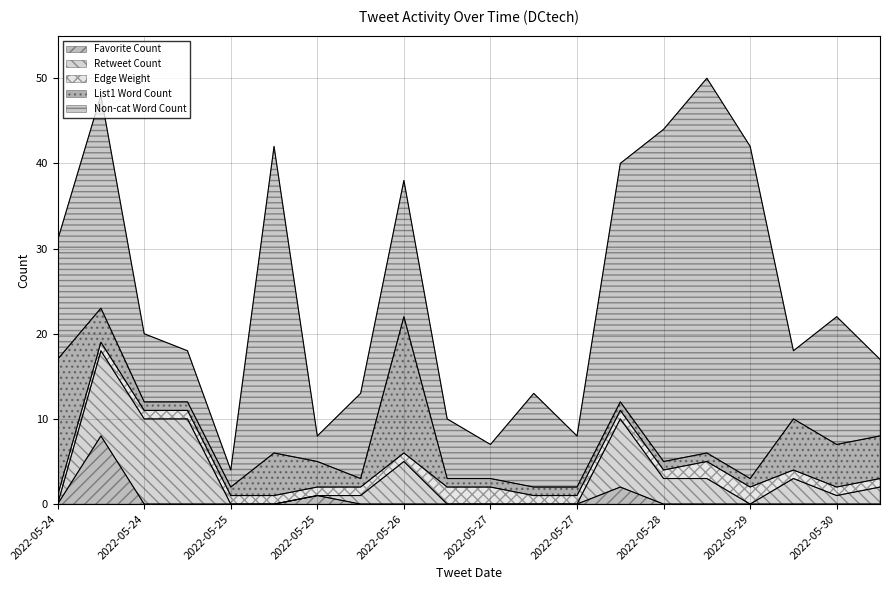

How many series are shown in this chart?

5